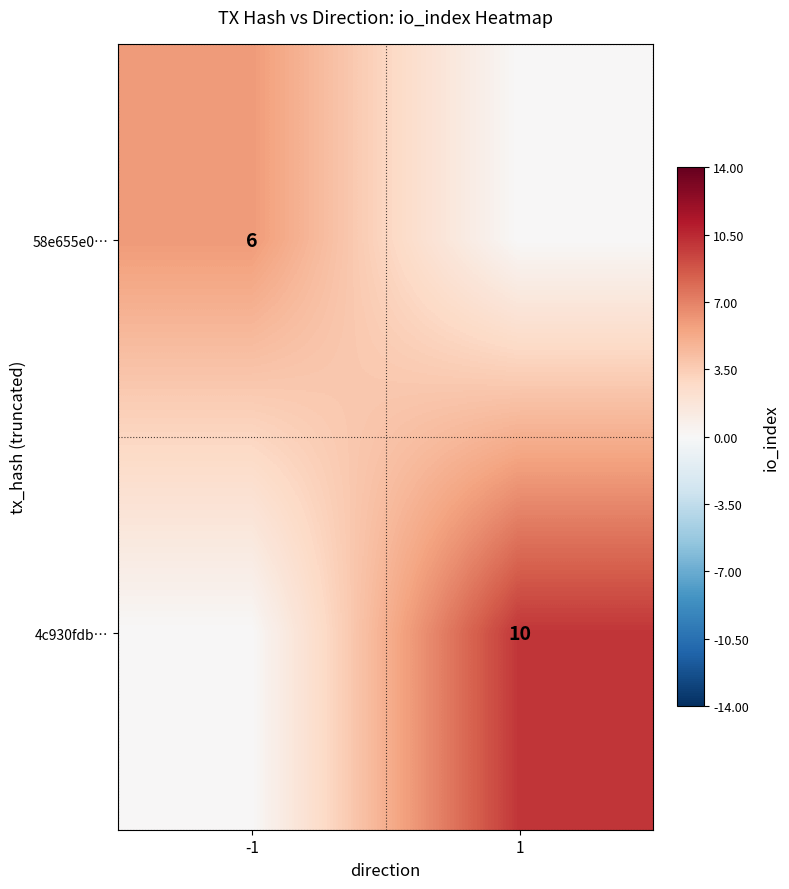

Is the value of 4c930fdb… at 1 greater than the value of 58e655e0… at -1?

Yes